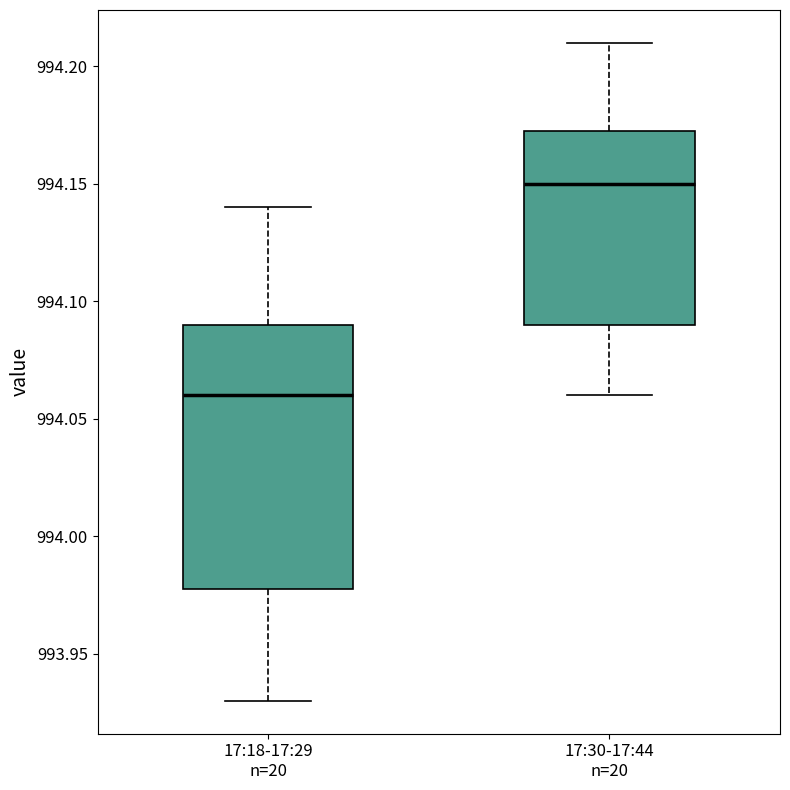

Which box has the lowest median line?

17:18-17:29 n=20